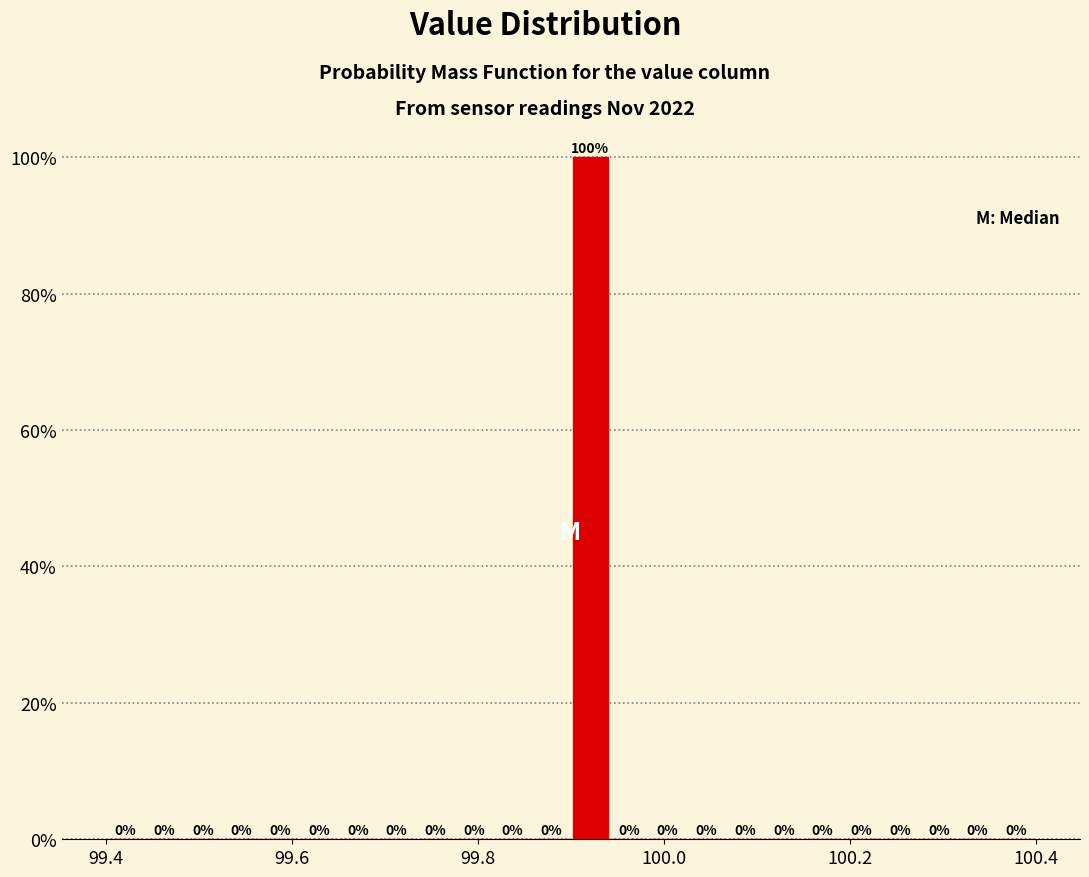

Read against the x-axis, roughly where is the centre of the tallest bar?

99.92